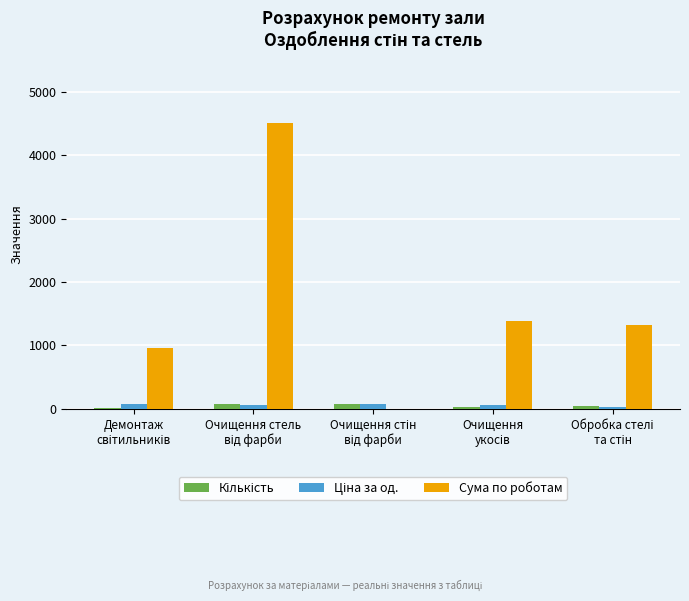

Which series has the largest total across all categories?

Сума по роботам